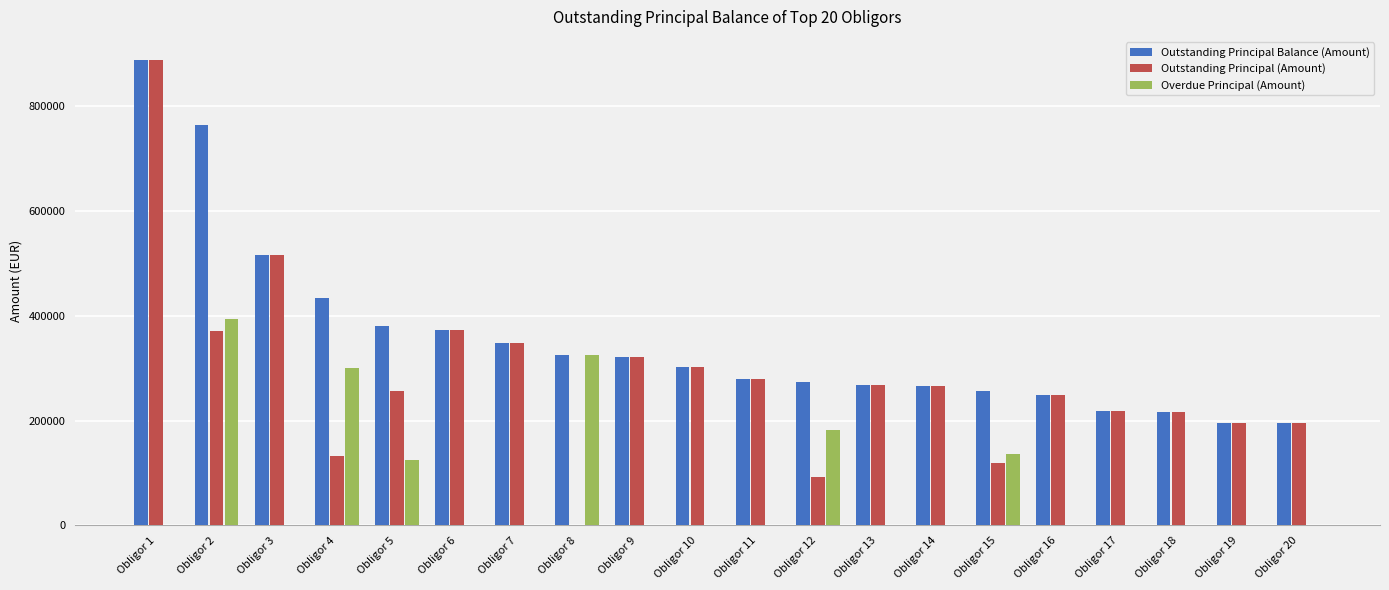

The value of Outstanding Principal (Amount) at Obligor 20 is 40812.5. True or false?

False